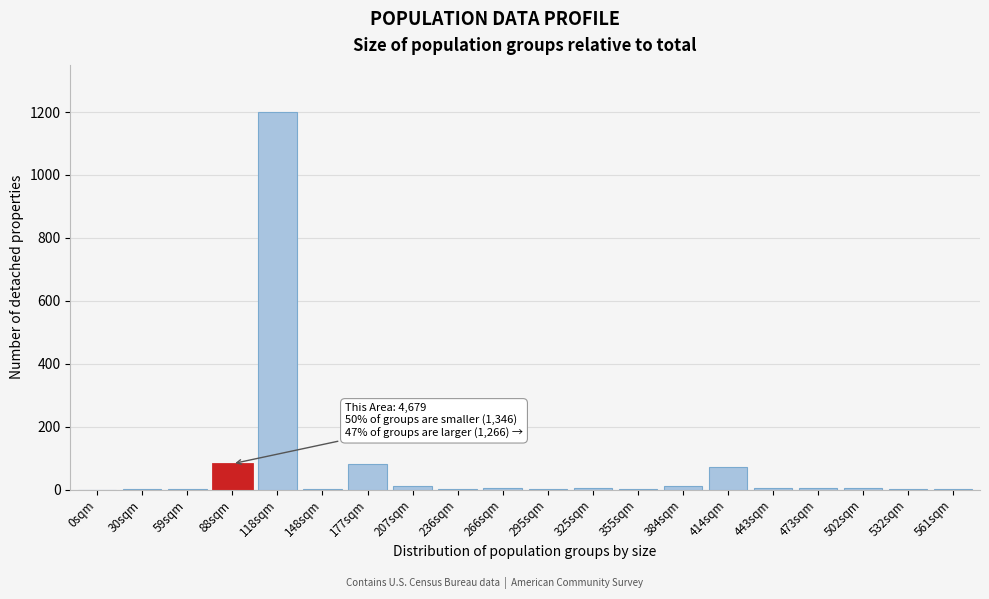

What is the sum of all values?

1484.7